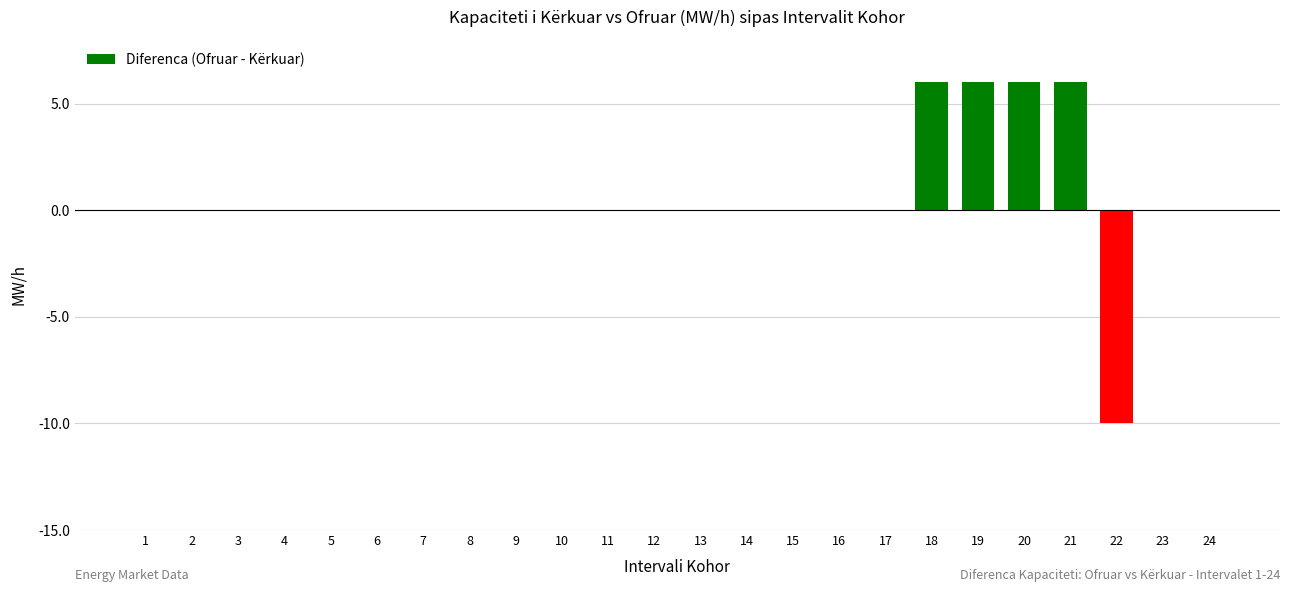

Count the number of categories in the chart.

24